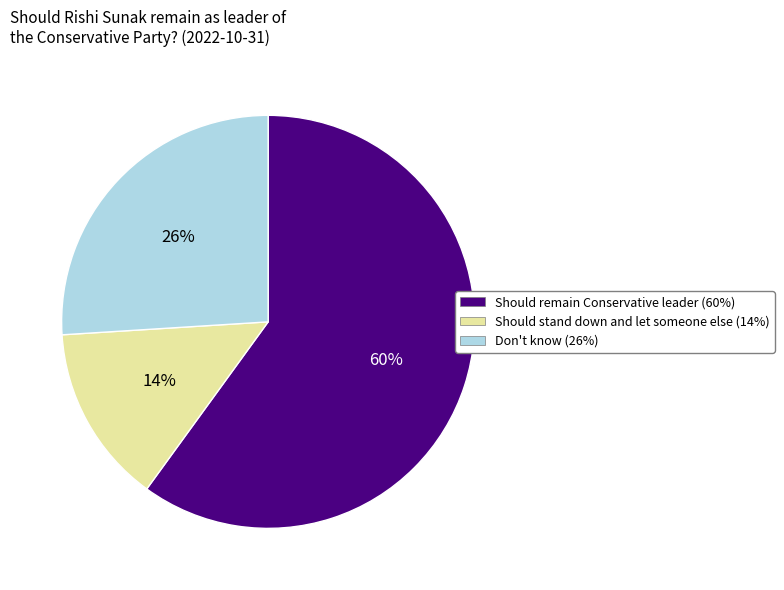

What percentage is the Don't know slice, to the nearest percent?

26%